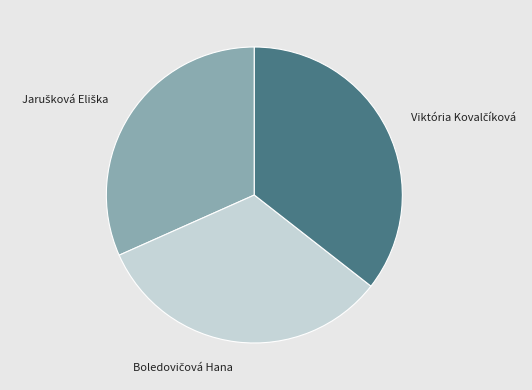

Does any single category account for the majority?

No